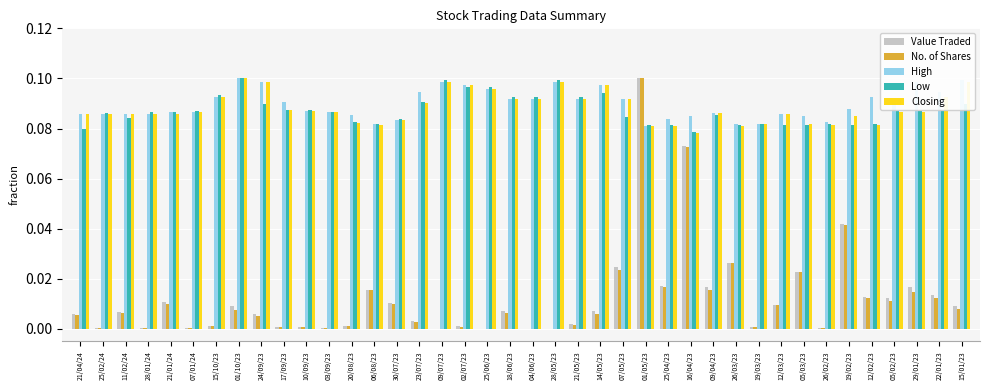

Is it true that Closing equals 0.1 at 30/07/23?

True